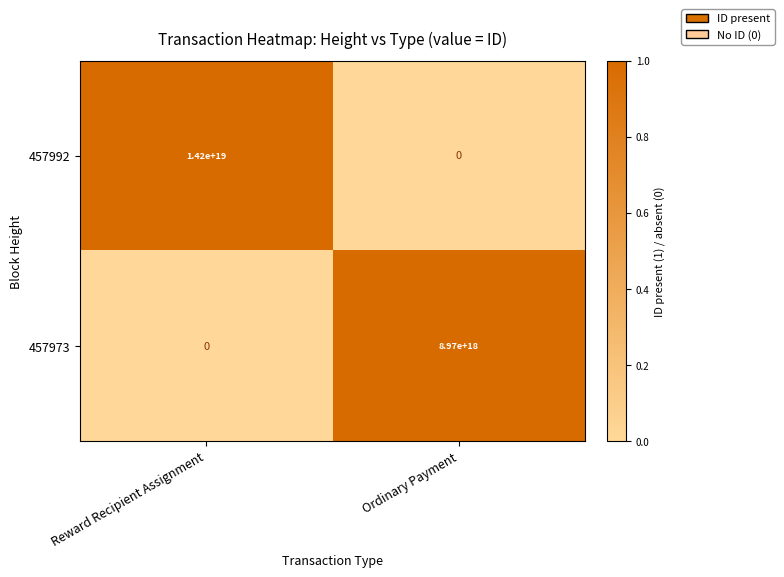

Which series changed the most between Reward Recipient Assignment and Ordinary Payment?

457992